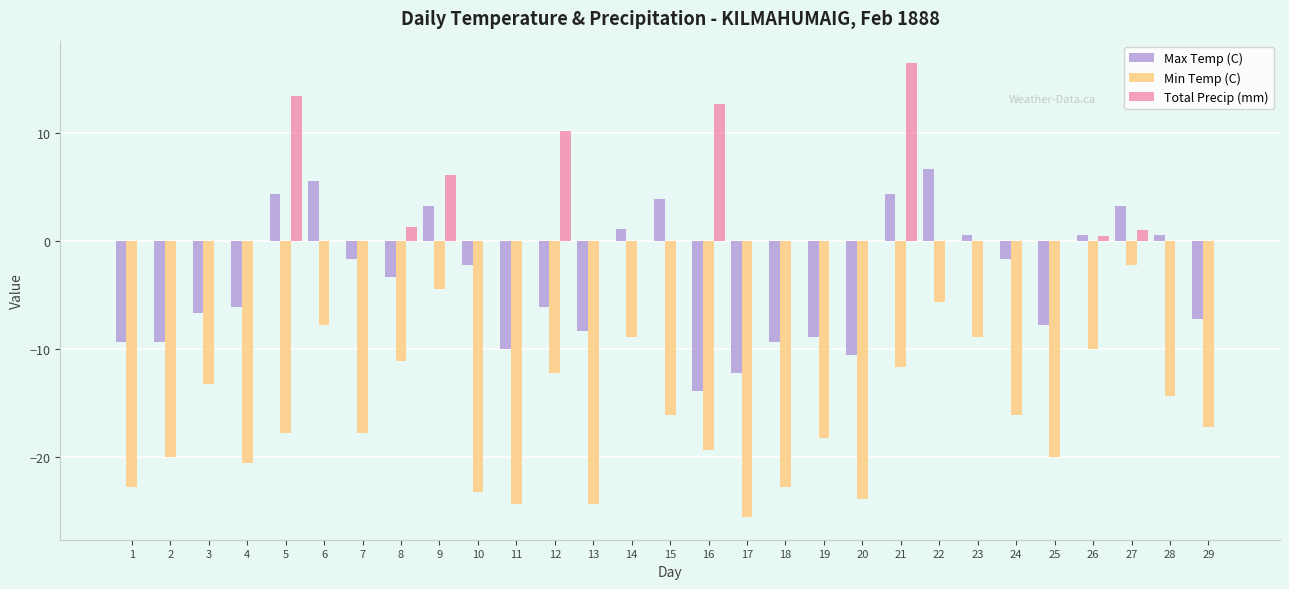

Reading left to right, list all the values displayed in this chart.

Max Temp (C): 1=-9.4	2=-9.4	3=-6.7	4=-6.1	5=4.4	6=5.6	7=-1.7	8=-3.3	9=3.3	10=-2.2	11=-10.0	12=-6.1	13=-8.3	14=1.1	15=3.9	16=-13.9	17=-12.2	18=-9.4	19=-8.9	20=-10.6	21=4.4	22=6.7	23=0.6	24=-1.7	25=-7.8	26=0.6	27=3.3	28=0.6	29=-7.2
Min Temp (C): 1=-22.8	2=-20.0	3=-13.3	4=-20.6	5=-17.8	6=-7.8	7=-17.8	8=-11.1	9=-4.4	10=-23.3	11=-24.4	12=-12.2	13=-24.4	14=-8.9	15=-16.1	16=-19.4	17=-25.6	18=-22.8	19=-18.3	20=-23.9	21=-11.7	22=-5.6	23=-8.9	24=-16.1	25=-20.0	26=-10.0	27=-2.2	28=-14.4	29=-17.2
Total Precip (mm): 1=0.0	2=0.0	3=0.0	4=0.0	5=13.5	6=0.0	7=0.0	8=1.3	9=6.1	10=0.0	11=0.0	12=10.2	13=0.0	14=0.0	15=0.0	16=12.7	17=0.0	18=0.0	19=0.0	20=0.0	21=16.5	22=0.0	23=0.0	24=0.0	25=0.0	26=0.5	27=1.0	28=0.0	29=0.0